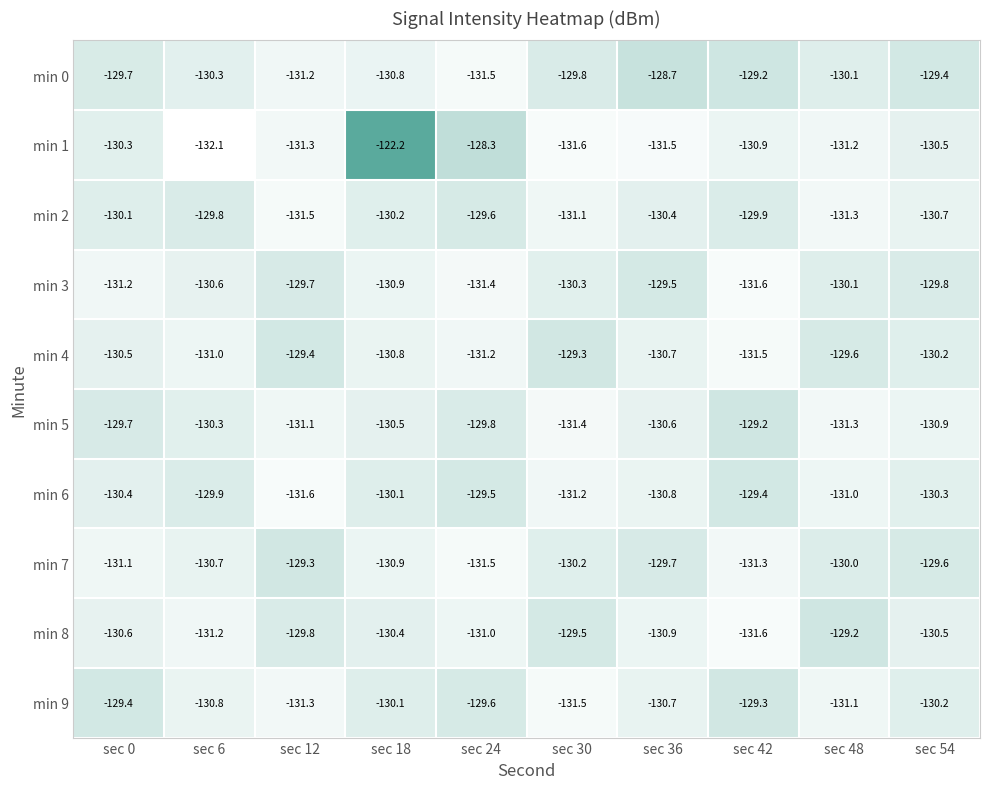

Rank the series at sec 30 from lowest to highest value.

min 1, min 9, min 5, min 6, min 2, min 3, min 7, min 0, min 8, min 4